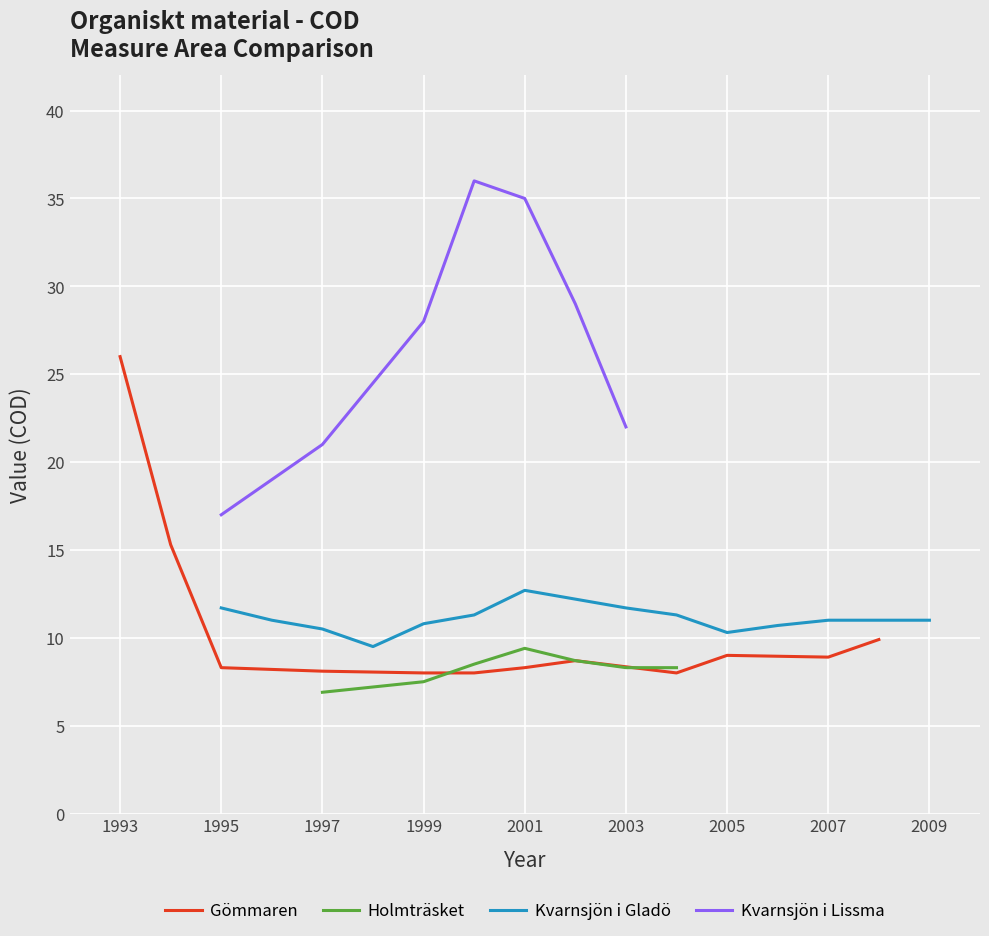

At which label does Gömmaren reach its peak?

1993